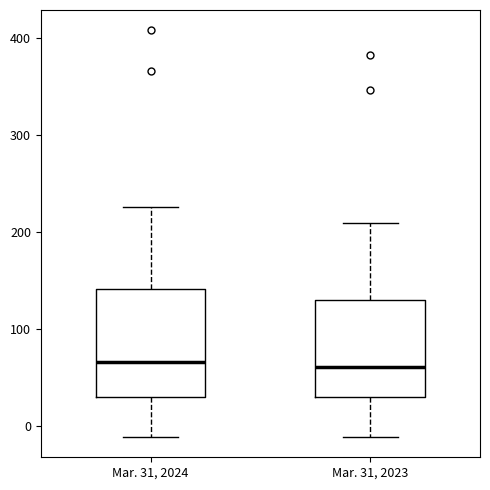

Comparing the boxes themselves (not the whiskers), which one is the tallest?

Mar. 31, 2024